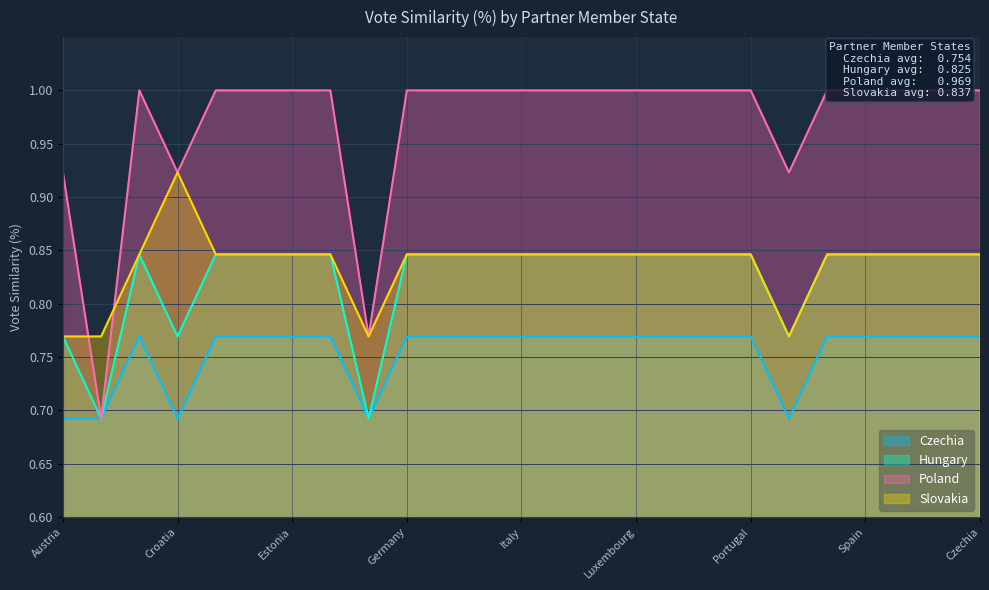

How many lines are shown in the chart?

4